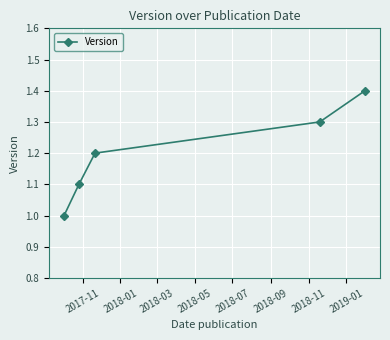

What is the value of the 1st point from the left?

1.0